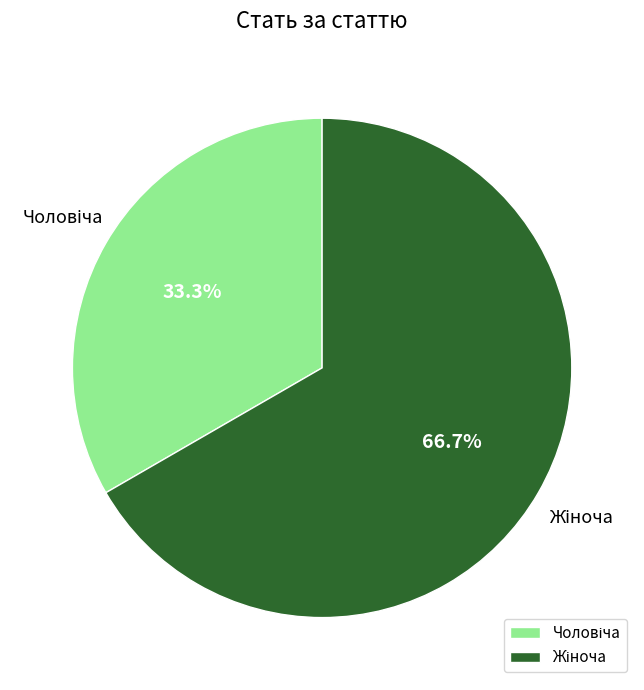

Is there a majority slice in this chart?

Yes